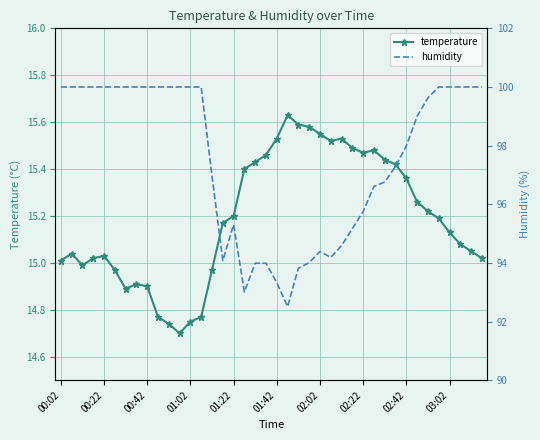

True or false: temperature has more than 2 points higher than both neighbors.

True